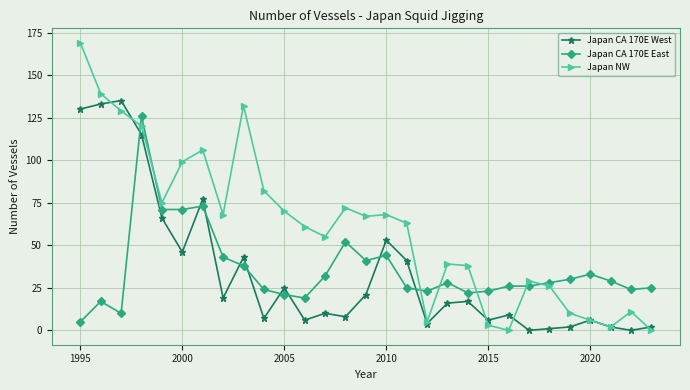

List the series in order of their peak value, highest first.

Japan NW, Japan CA 170E West, Japan CA 170E East